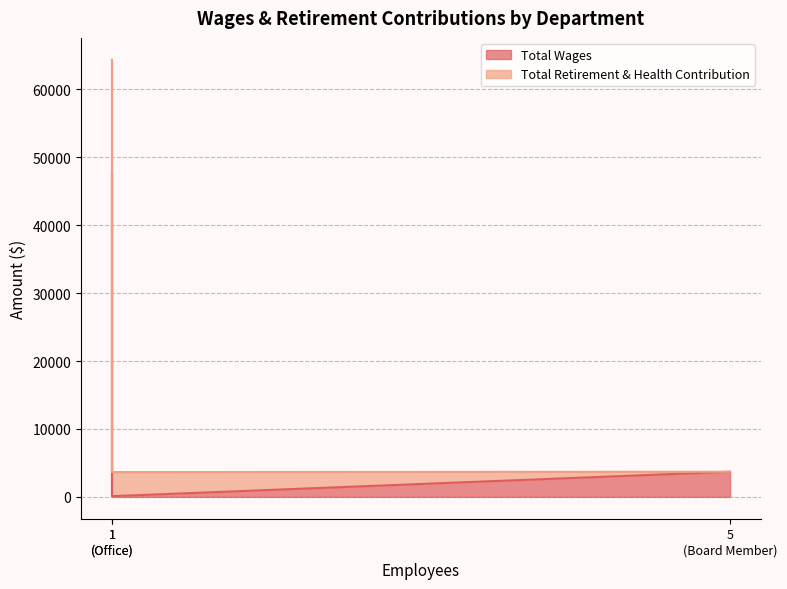

Where is Total Retirement & Health Contribution nearest to the value 23848?

5 (Board Member)